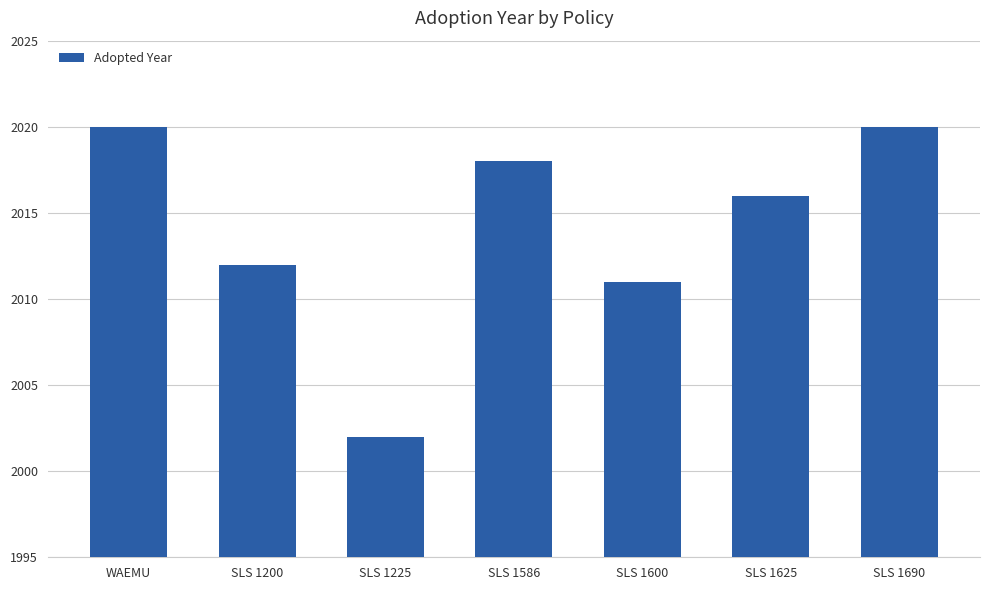

What is the ratio of the value at SLS 1225 to the value at SLS 1200?

1.0